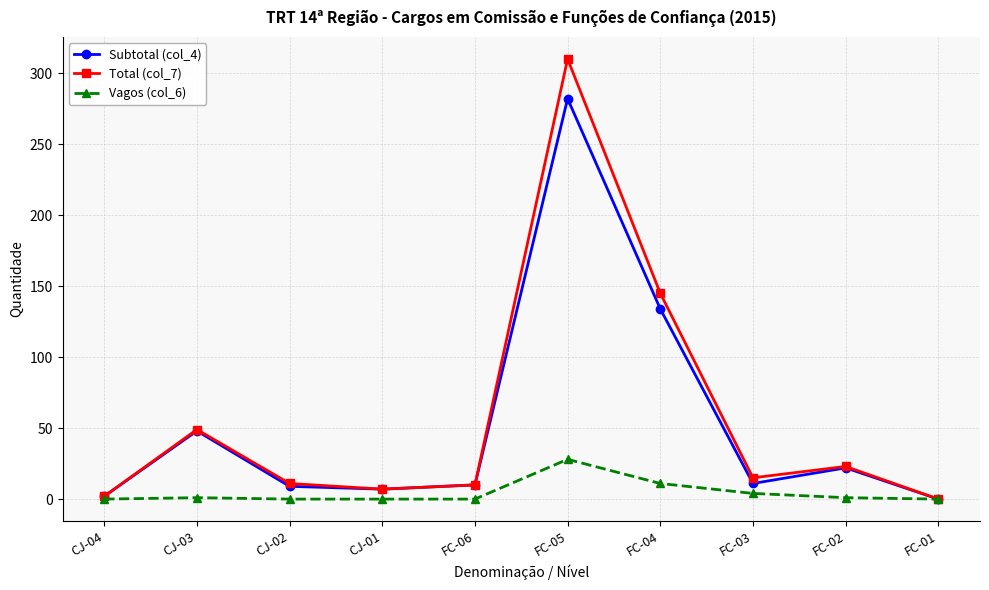

What is the value of the Subtotal (col_4) point at the 6th from the left?

282